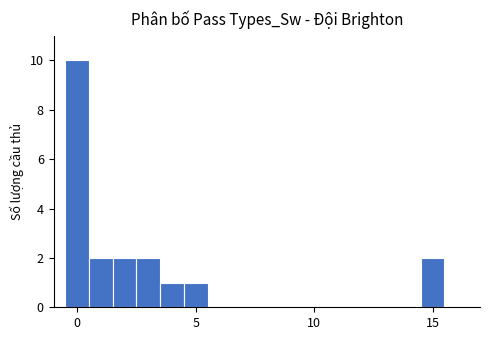

Around what value on the x-axis is the tallest bar? Give the approximate position of its centre, as read against the axis.

0.0